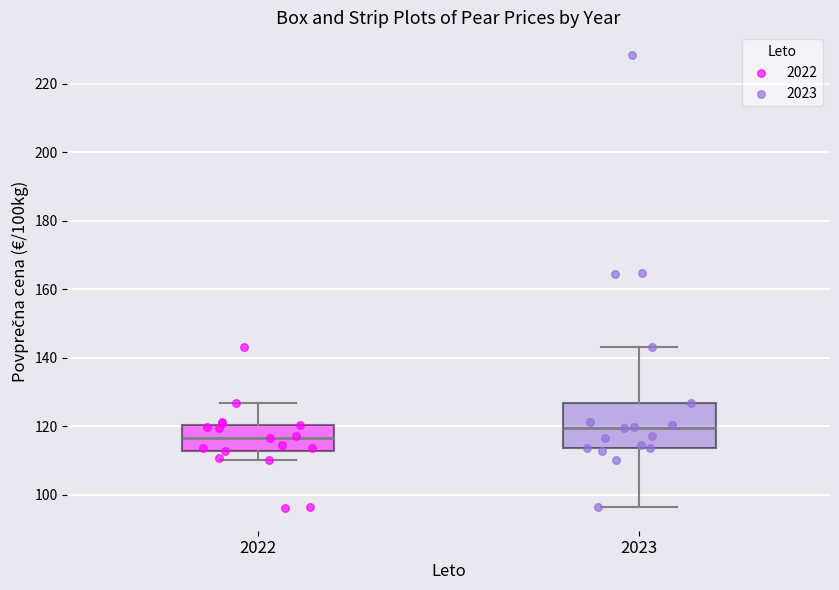

Reading left to right, read every box against the y-axis: the position of its median line, the range the box covers, and the ends of its whiskers. The values are not printed on the chart, so give them approximately, as read against the axis.

2022: median 116, box 112 to 120, whiskers 110 to 126
2023: median 120, box 114 to 126, whiskers 96 to 144